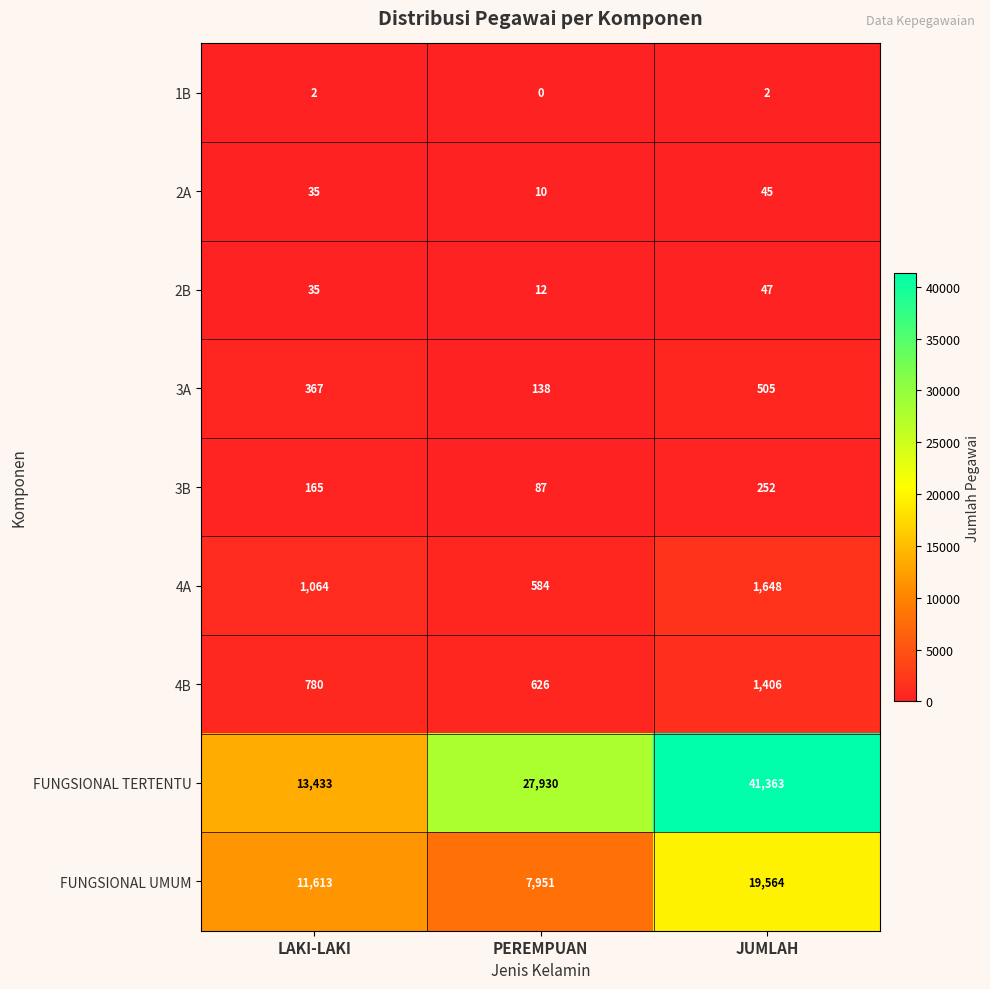

What is the difference between the maximum and minimum values in the 3A series?

367